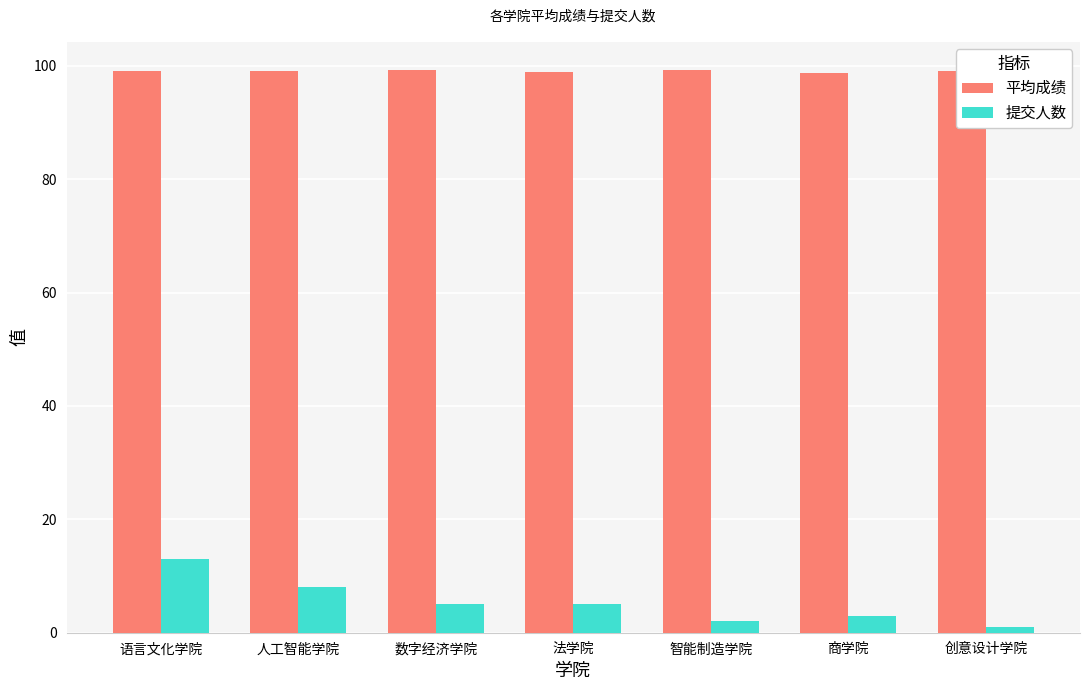

Which series has the largest total across all categories?

平均成绩